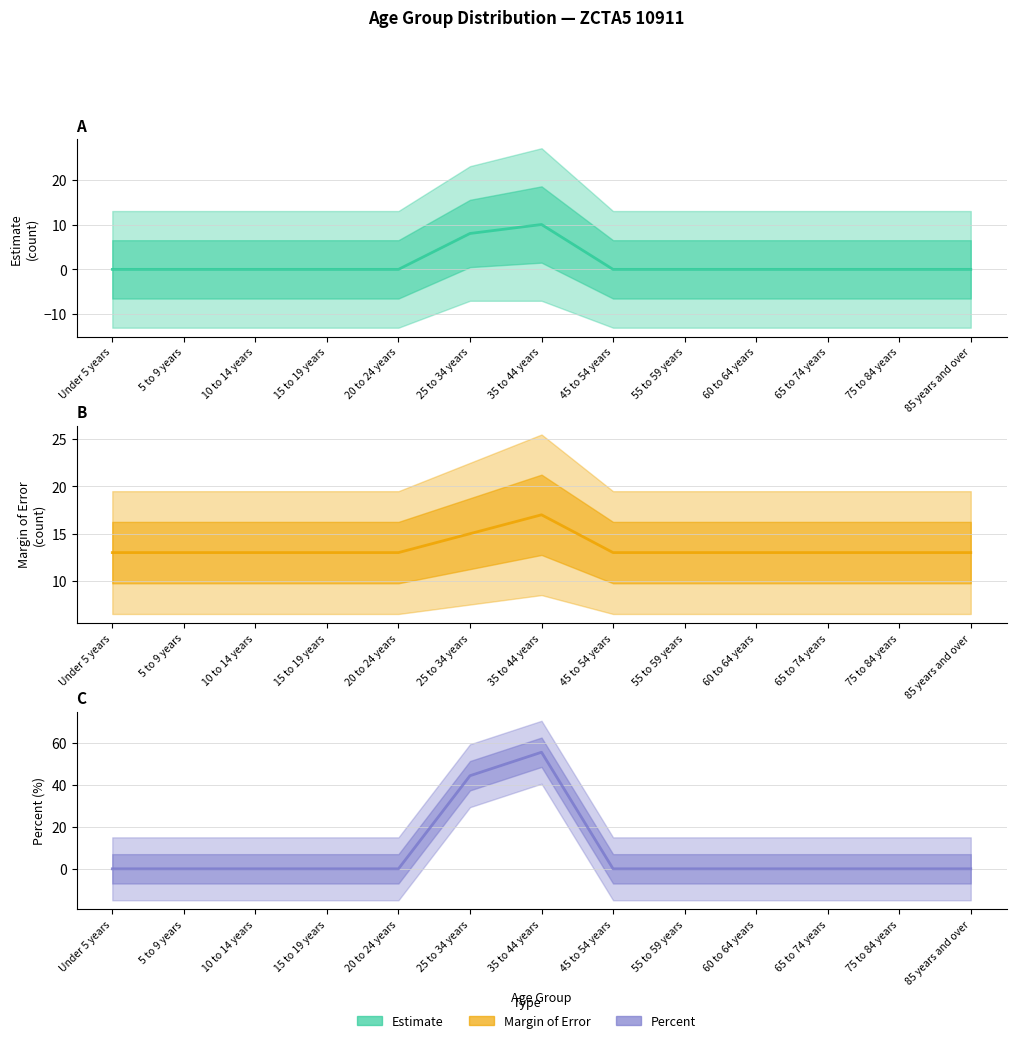

Rank the series by their maximum value, from lowest to highest.

Estimate, Margin of Error, Percent